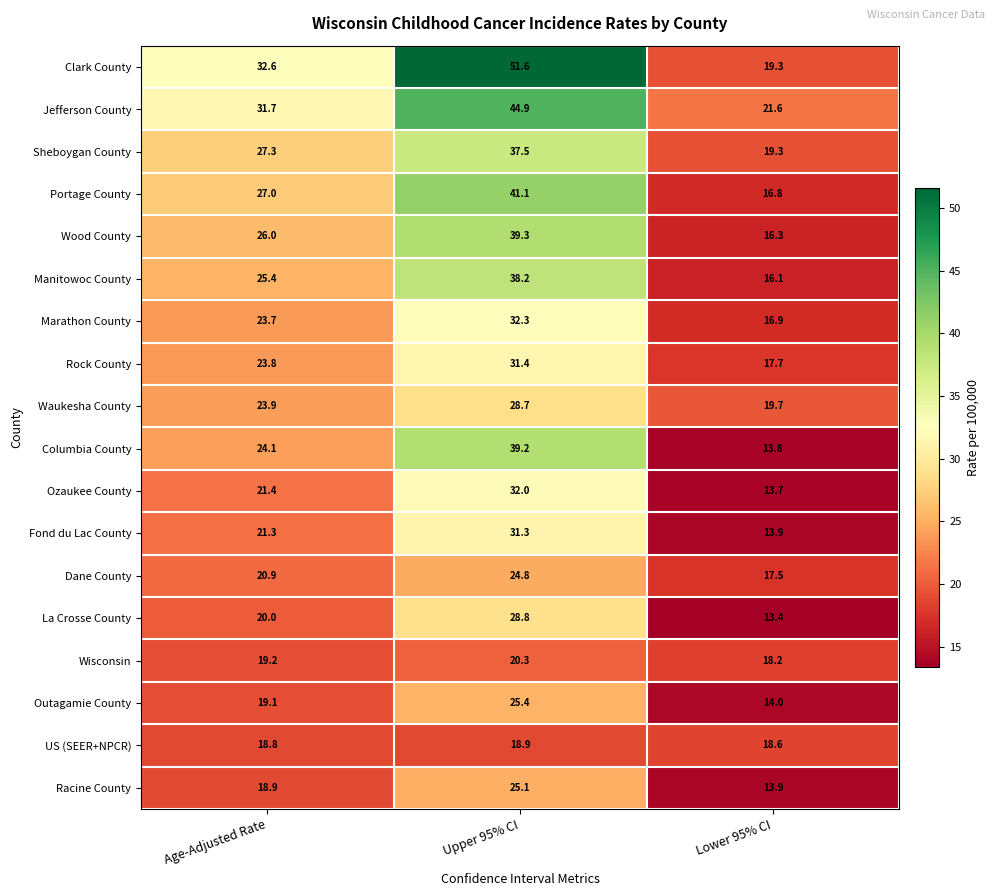

What is the difference between the highest and lowest values at Upper 95% CI?

32.7